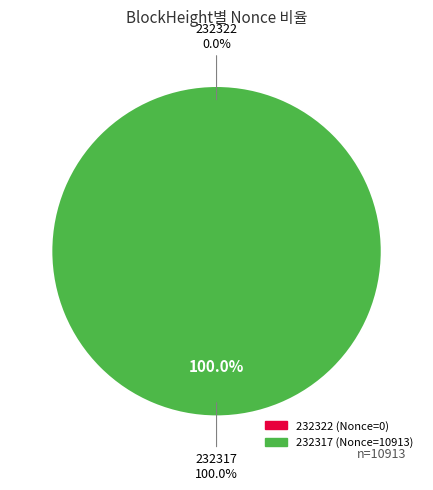

Does 232317 represent more than half of the total?

Yes